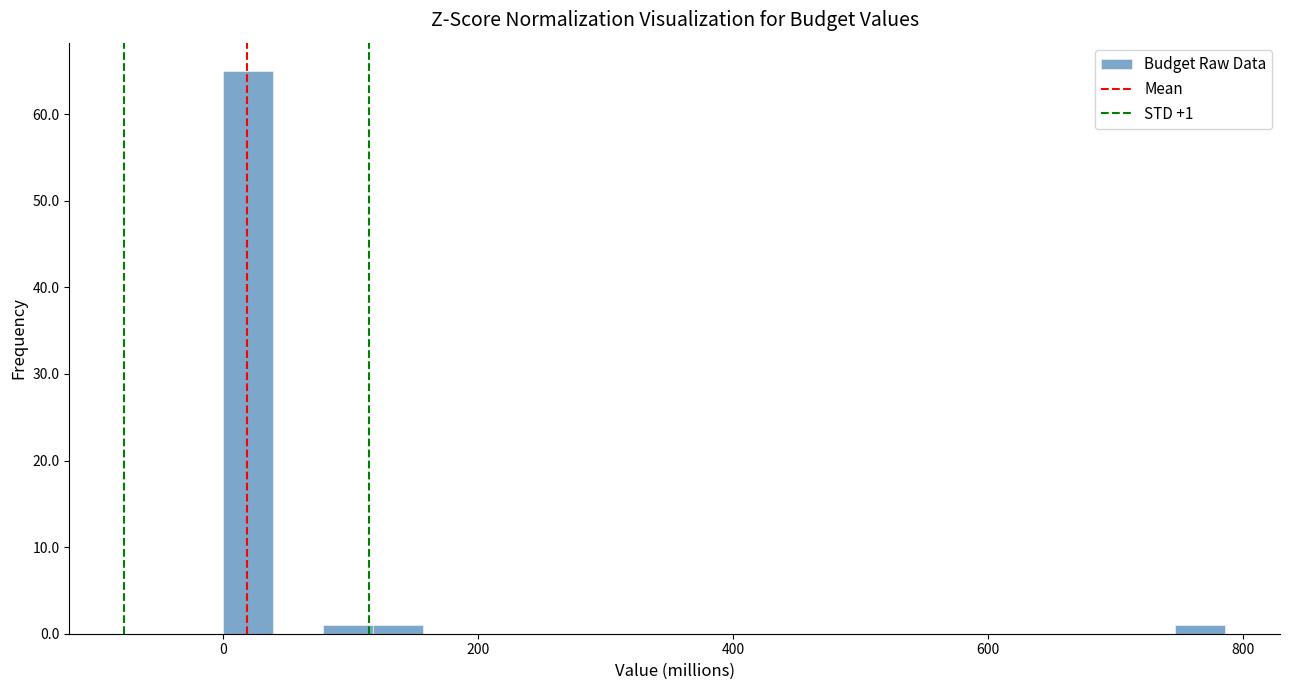

Around what value on the x-axis is the tallest bar? Give the approximate position of its centre, as read against the axis.

20